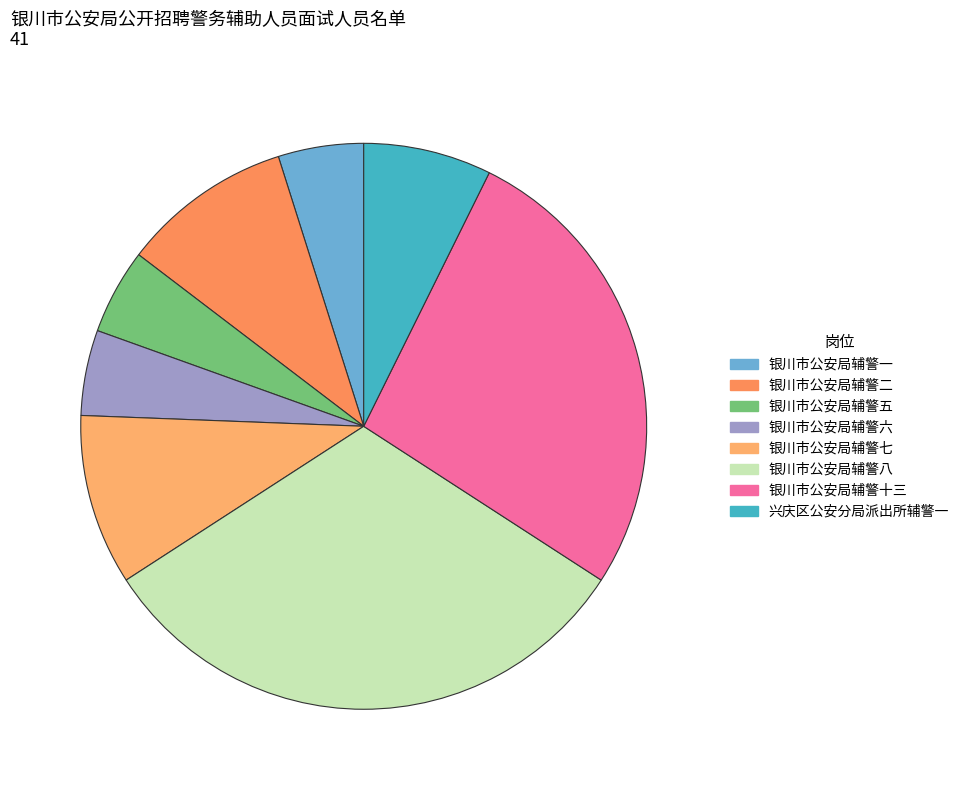

Does any single category account for the majority?

No